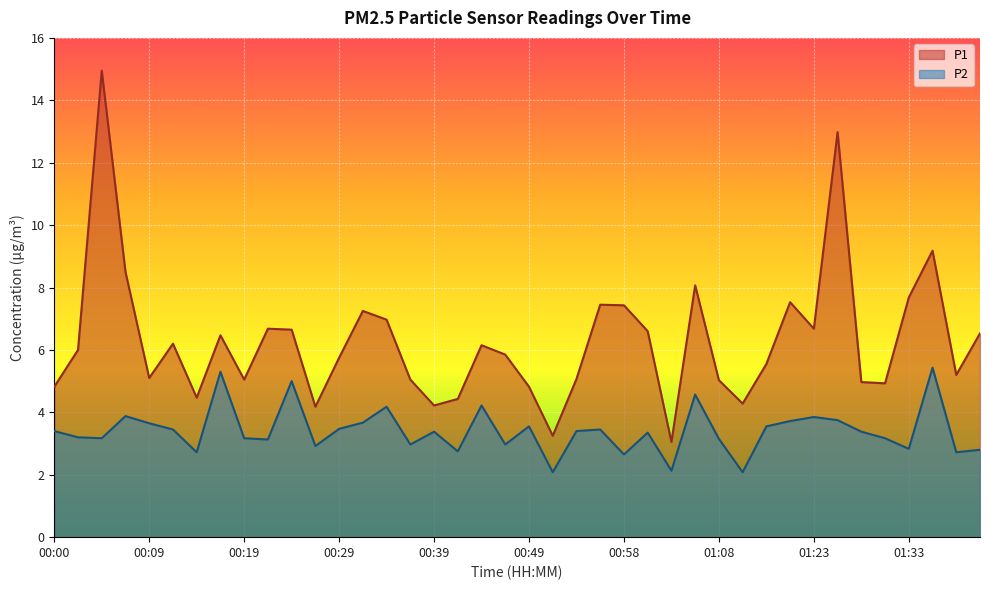

Reading left to right, extract all data points from this chart.

P1: 00:00=4.8	00:02=6.0	00:05=14.9	00:07=8.5	00:09=5.1	00:12=6.2	00:14=4.5	00:17=6.5	00:19=5.0	00:22=6.7	00:24=6.7	00:27=4.2	00:29=5.8	00:31=7.2	00:34=7.0	00:36=5.0	00:39=4.2	00:41=4.4	00:44=6.2	00:46=5.8	00:49=4.8	00:51=3.2	00:54=5.1	00:56=7.5	00:58=7.4	01:01=6.6	01:03=3.0	01:06=8.1	01:08=5.0	01:16=4.3	01:18=5.5	01:21=7.5	01:23=6.7	01:26=13.0	01:28=5.0	01:30=4.9	01:33=7.7	01:35=9.2	01:38=5.2	01:40=6.5
P2: 00:00=3.4	00:02=3.2	00:05=3.2	00:07=3.9	00:09=3.6	00:12=3.5	00:14=2.7	00:17=5.3	00:19=3.2	00:22=3.1	00:24=5.0	00:27=2.9	00:29=3.5	00:31=3.7	00:34=4.2	00:36=3.0	00:39=3.4	00:41=2.8	00:44=4.2	00:46=3.0	00:49=3.5	00:51=2.1	00:54=3.4	00:56=3.5	00:58=2.6	01:01=3.4	01:03=2.1	01:06=4.6	01:08=3.1	01:16=2.1	01:18=3.5	01:21=3.7	01:23=3.9	01:26=3.8	01:28=3.4	01:30=3.2	01:33=2.8	01:35=5.4	01:38=2.7	01:40=2.8